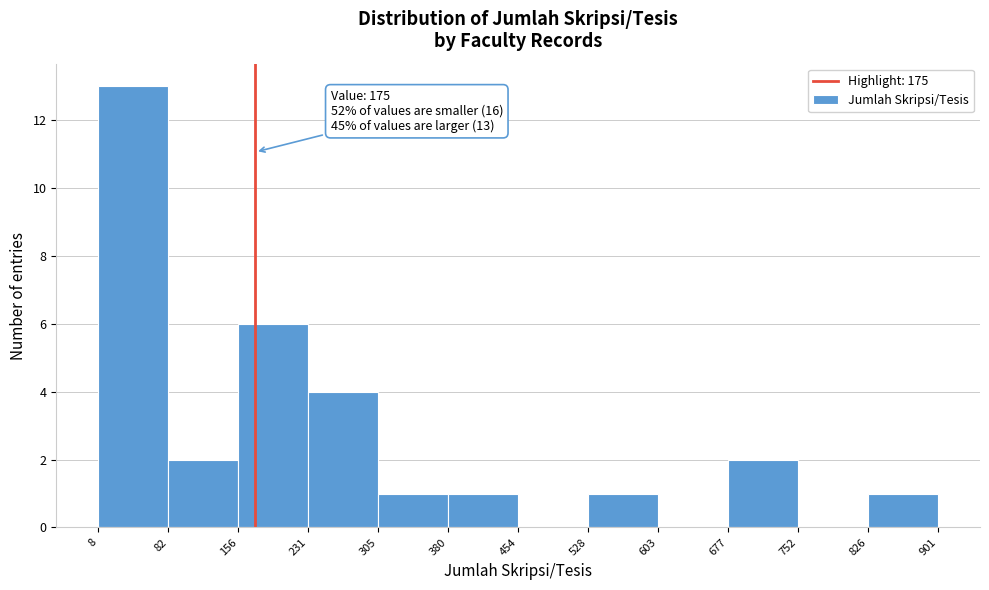

Over which range of the x-axis is the bar tallest?

8 to 82